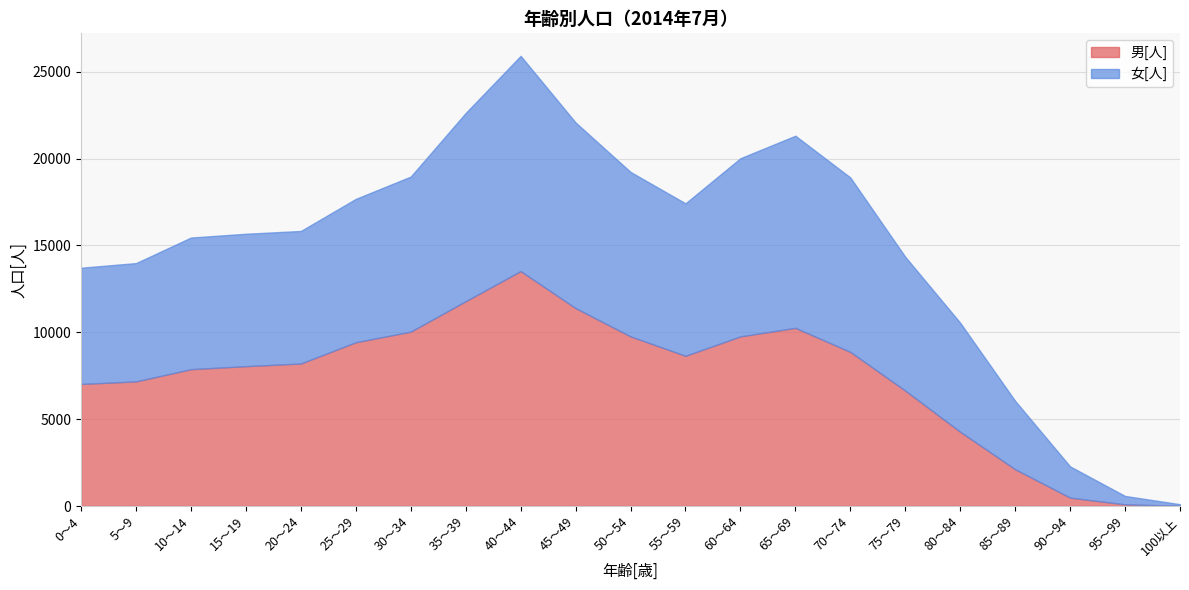

What is the difference between the 女[人] values at 55～59 and 10～14?

1199